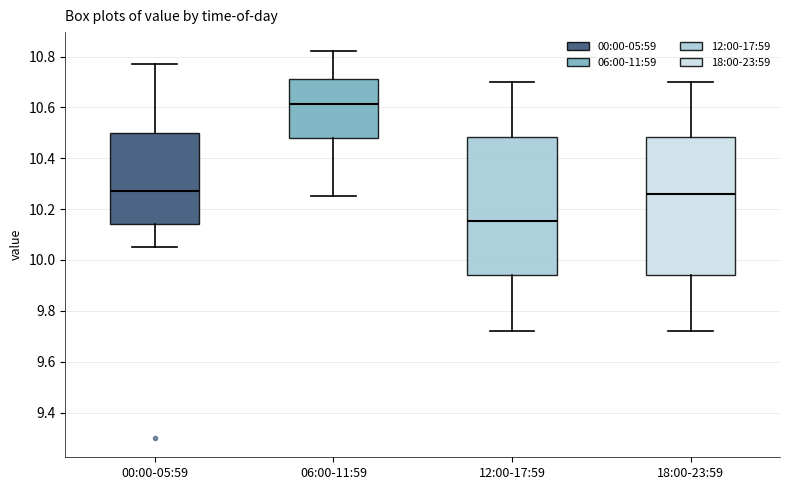

Which box has the lowest median line?

12:00-17:59